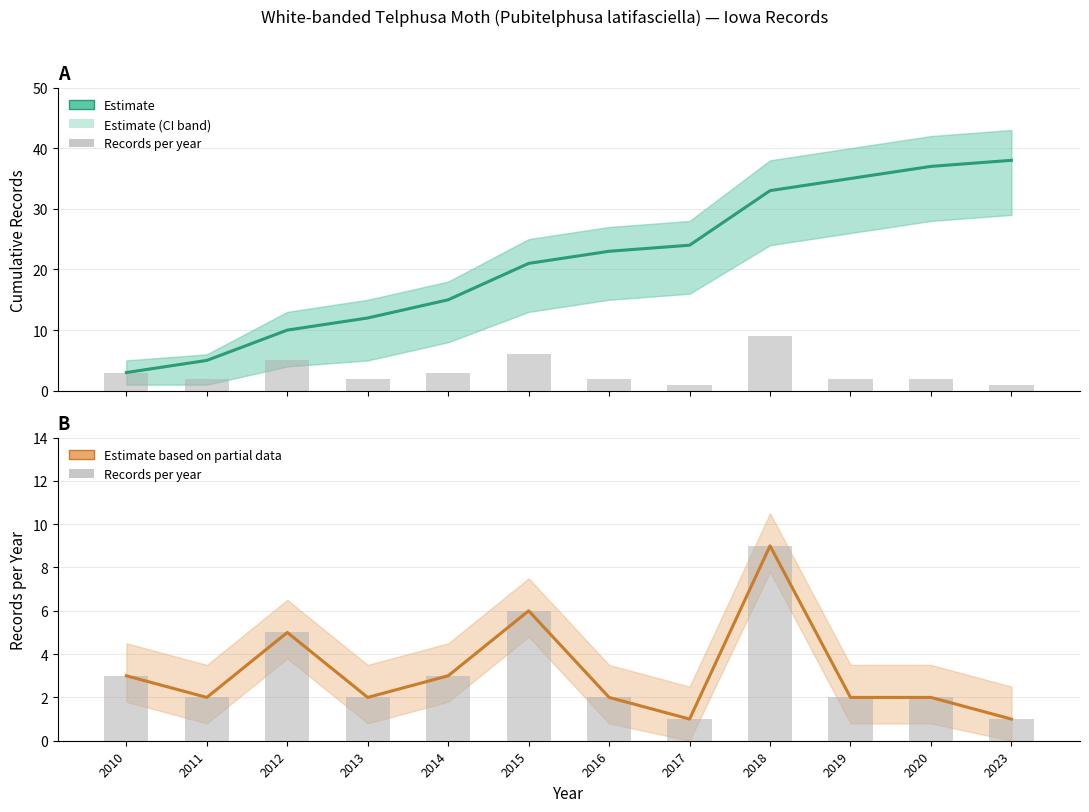

Between 2011 and 2023, which series saw the biggest shift?

Estimate